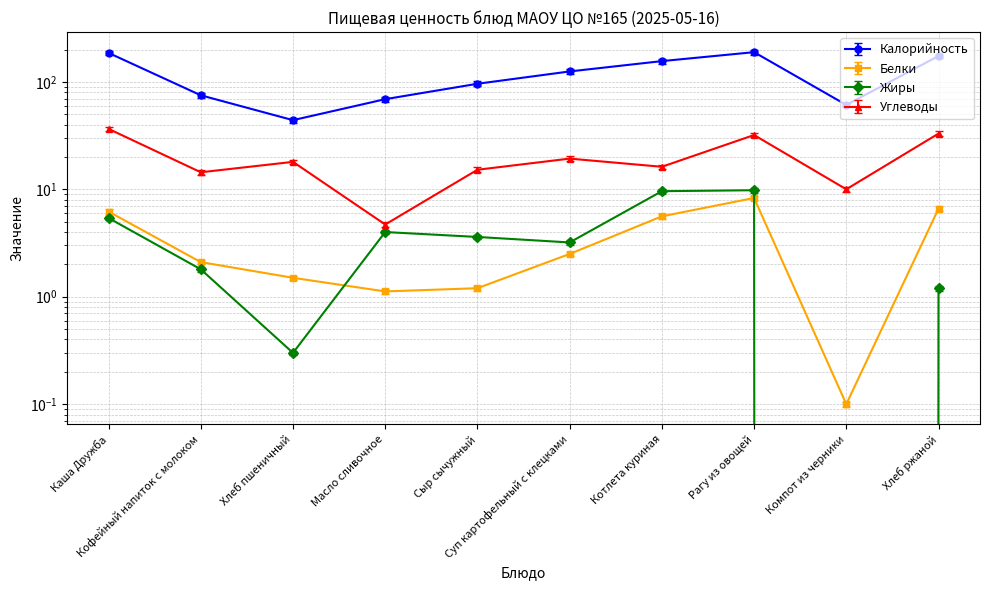

What are all the series names shown in the legend?

Калорийность, Белки, Жиры, Углеводы